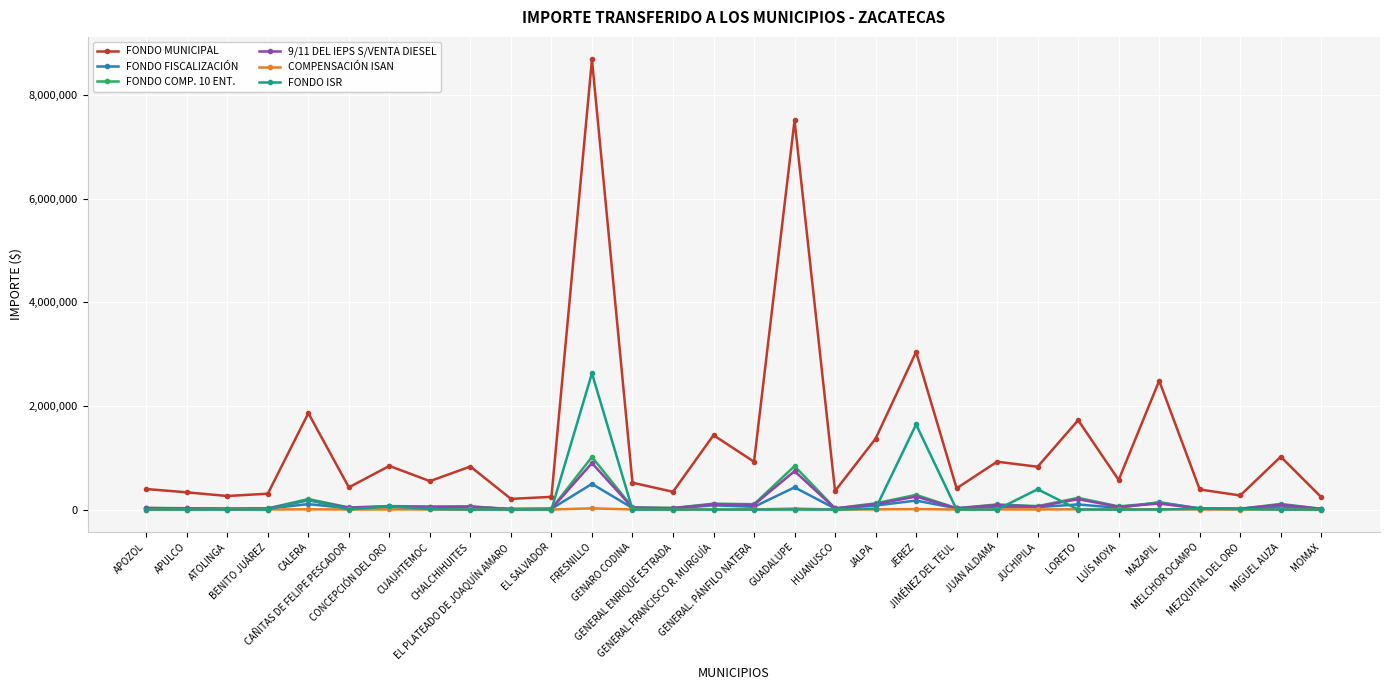

True or false: FONDO MUNICIPAL and 9/11 DEL IEPS S/VENTA DIESEL cross at least once.

False